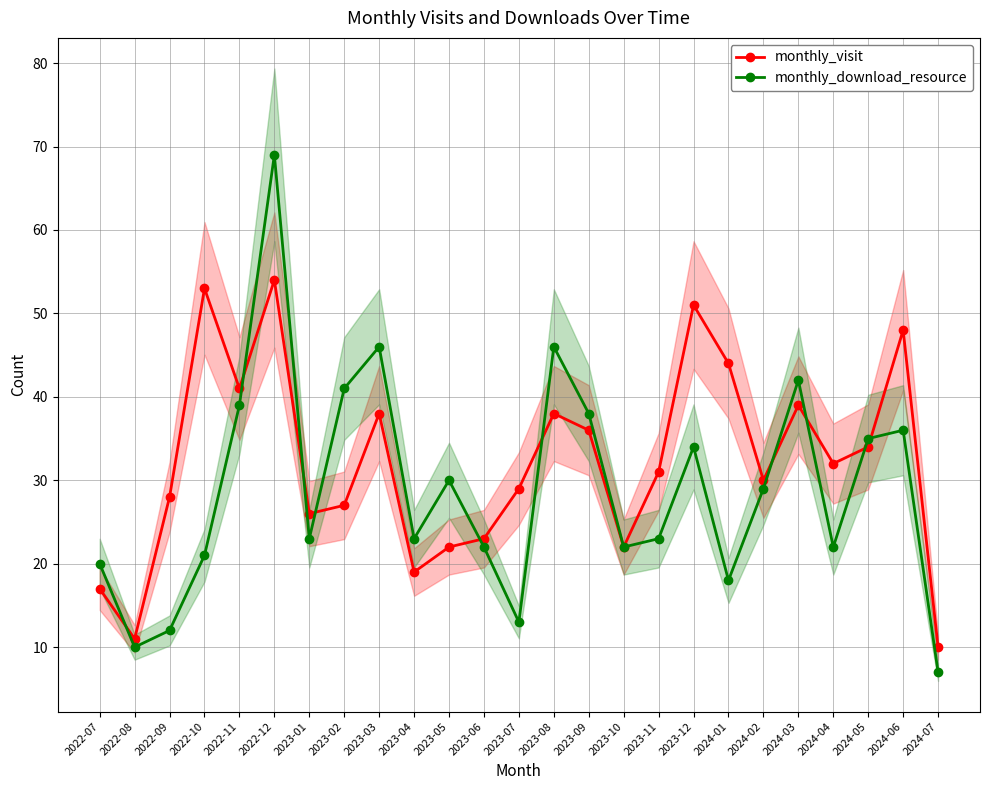

What is the label of the 4th point from the right?

2024-04